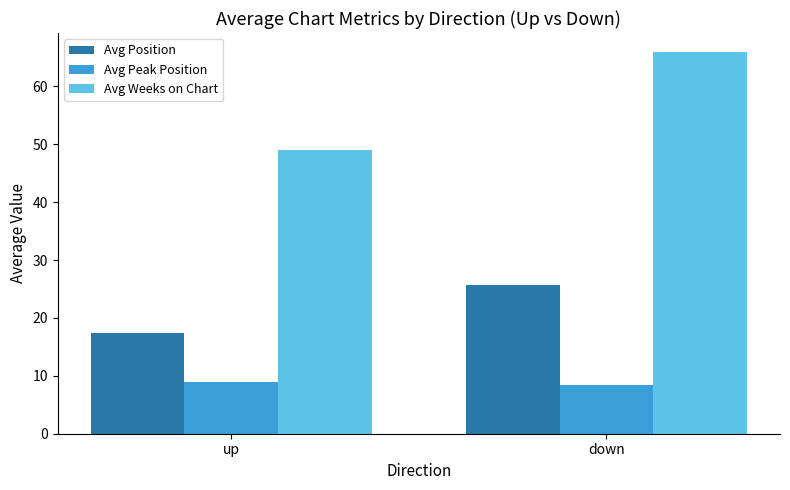

True or false: Avg Position has a value of 17.4 at up.

True